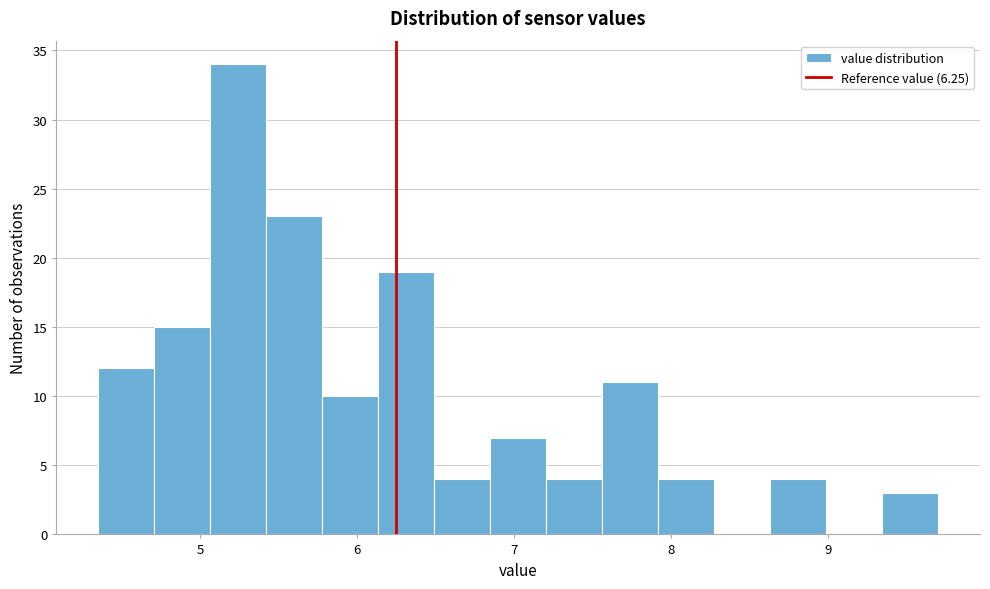

Around what value on the x-axis is the tallest bar? Give the approximate position of its centre, as read against the axis.

5.2